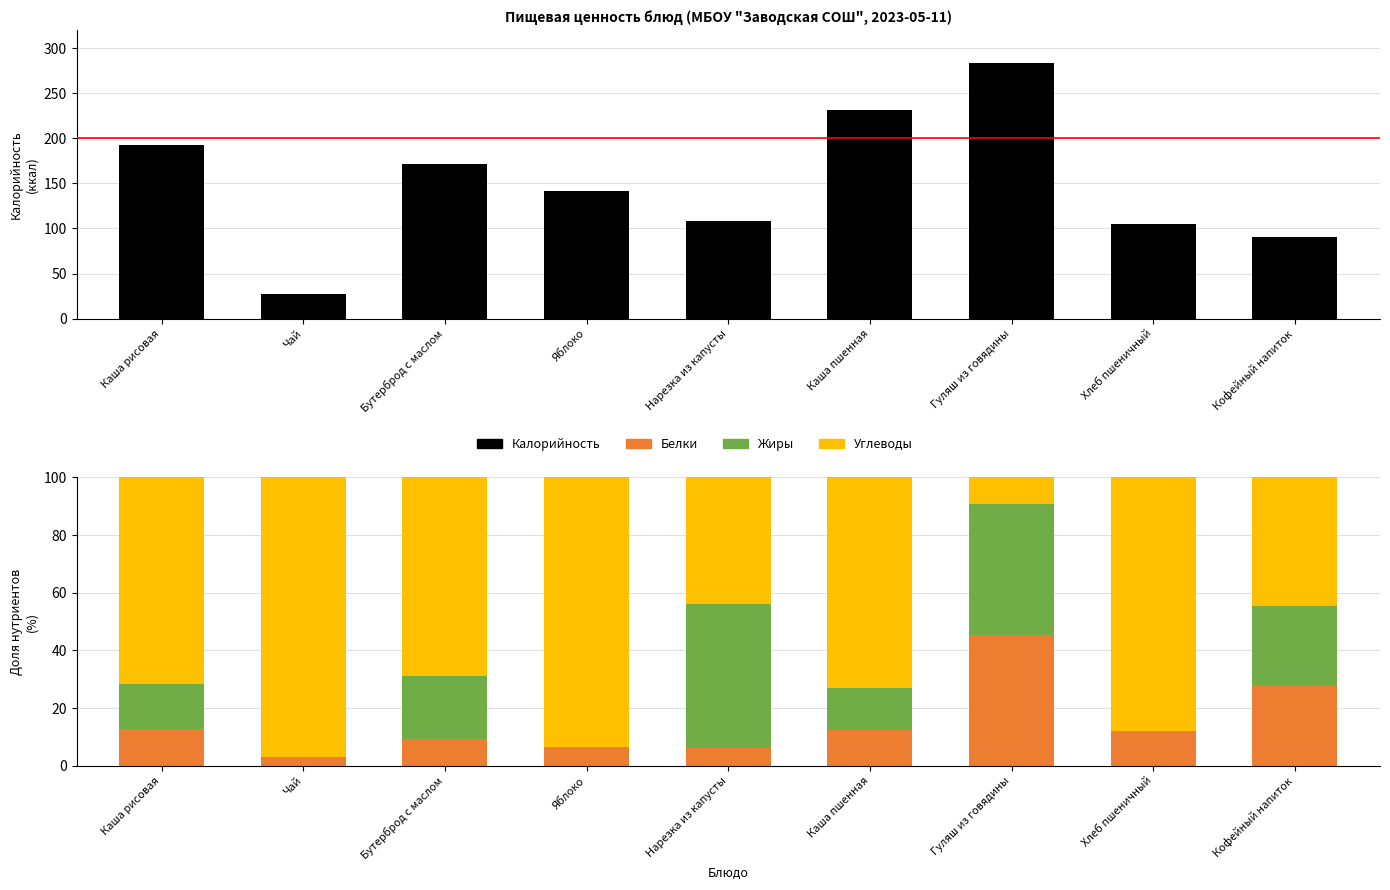

What is the spread (max minus min) of values at Нарезка из капусты?

101.8